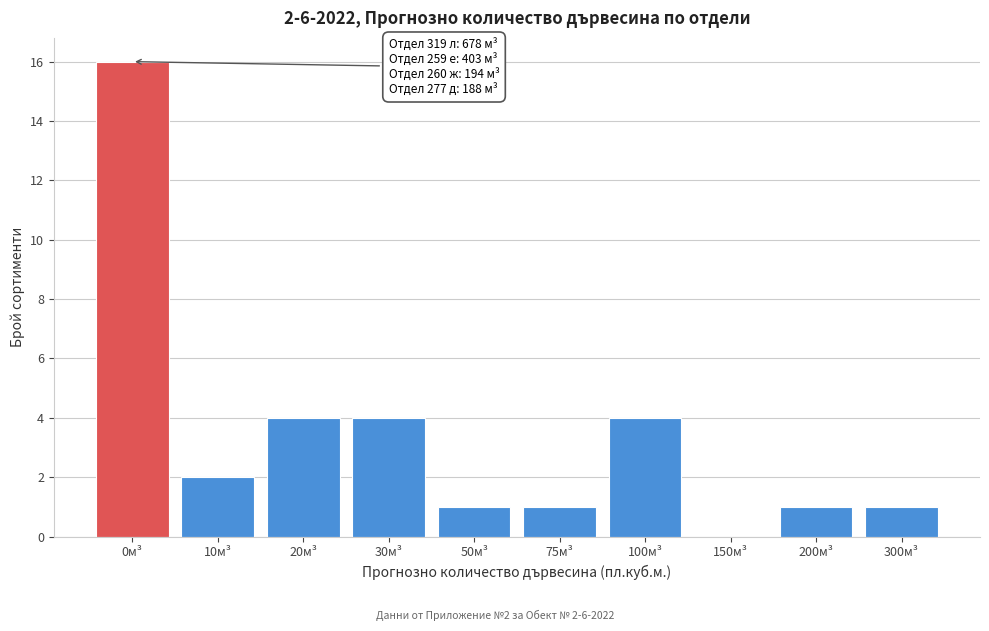

Reading left to right, list all the values displayed in this chart.

0м³=16	10м³=2	20м³=4	30м³=4	50м³=1	75м³=1	100м³=4	150м³=0	200м³=1	300м³=1